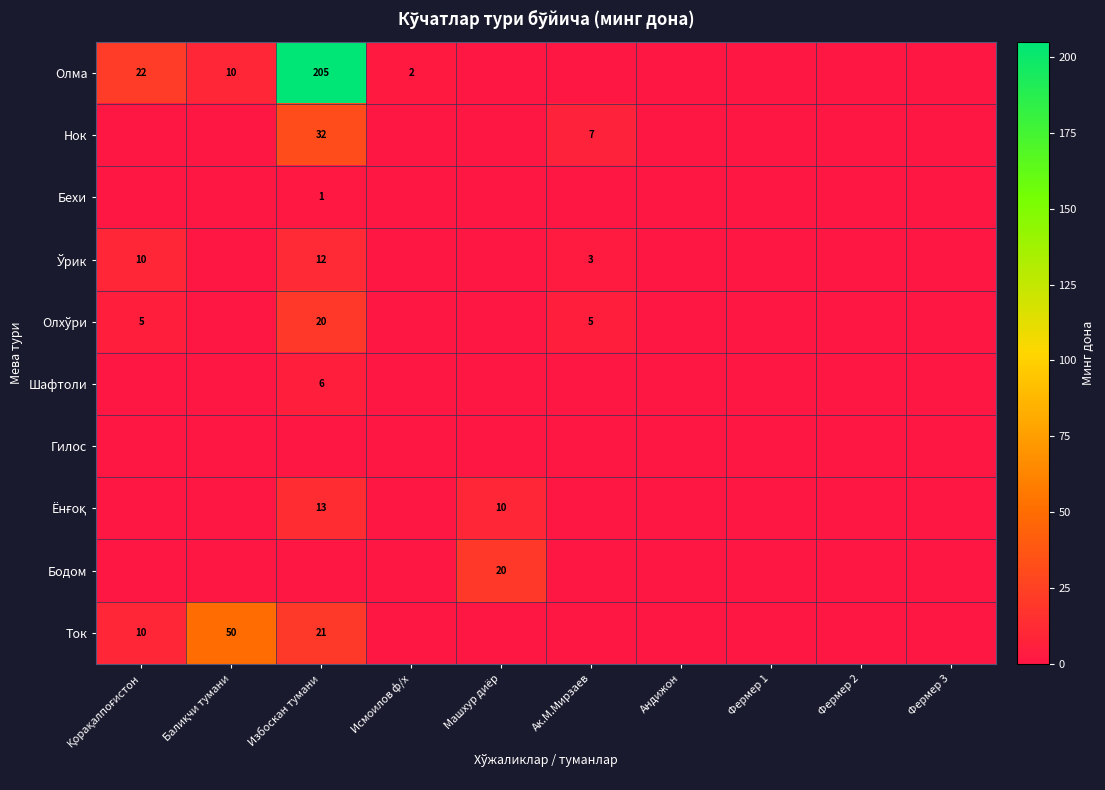

True or false: Нок has a value of 11 at Ак.М.Мирзаев.

False